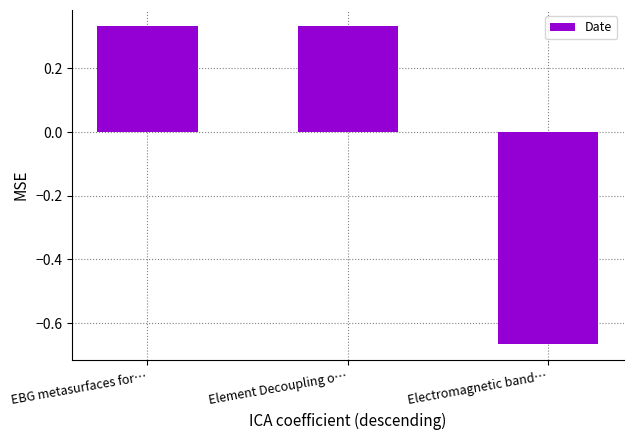

What is the change in value from Element Decoupling o… to Electromagnetic band…?

-1.0